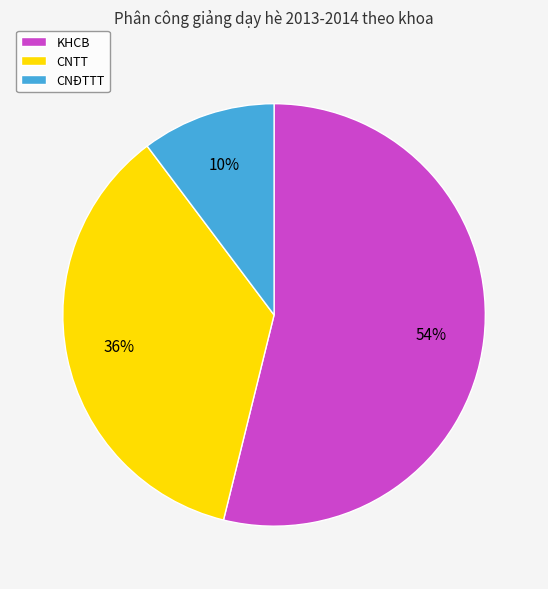

To the nearest percent, what is the combined percentage of KHCB and CNĐTTT?

64%